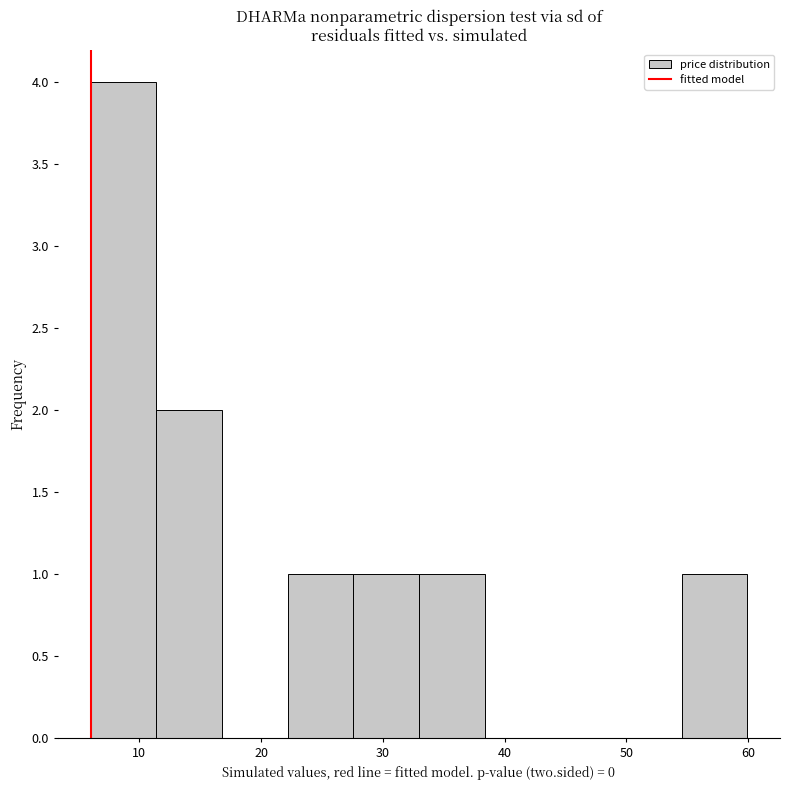

Reading left to right, list every bar in this chart as the range it spans on the x-axis followed by its height. Neither the bar edges nor the heights are printed on the chart, so give them approximately, as read against the axes.

6 to 11: 4
11 to 17: 2
17 to 22: 0
22 to 28: 1
28 to 33: 1
33 to 38: 1
38 to 44: 0
44 to 49: 0
49 to 55: 0
55 to 60: 1